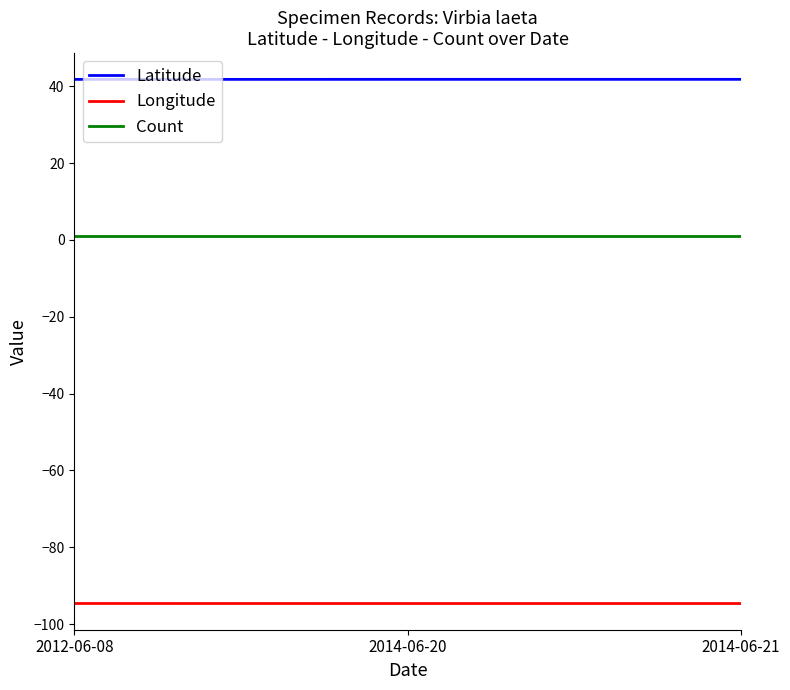

Is it true that Latitude equals 59.3 at 2012-06-08?

False